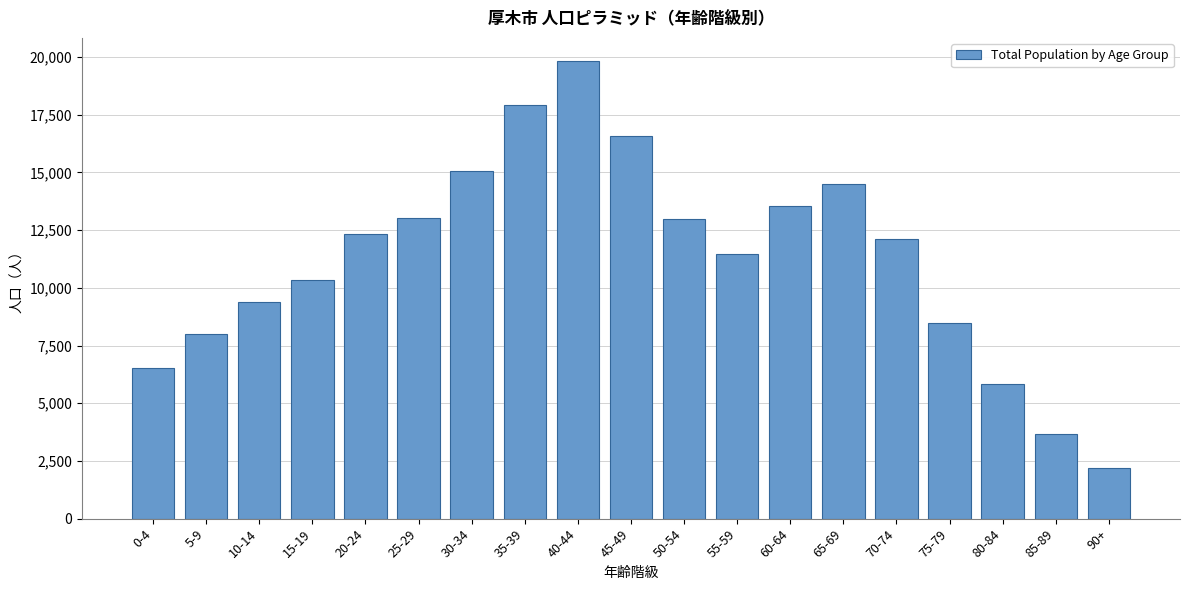

Is it true that the value at 65-69 is 14500?

True